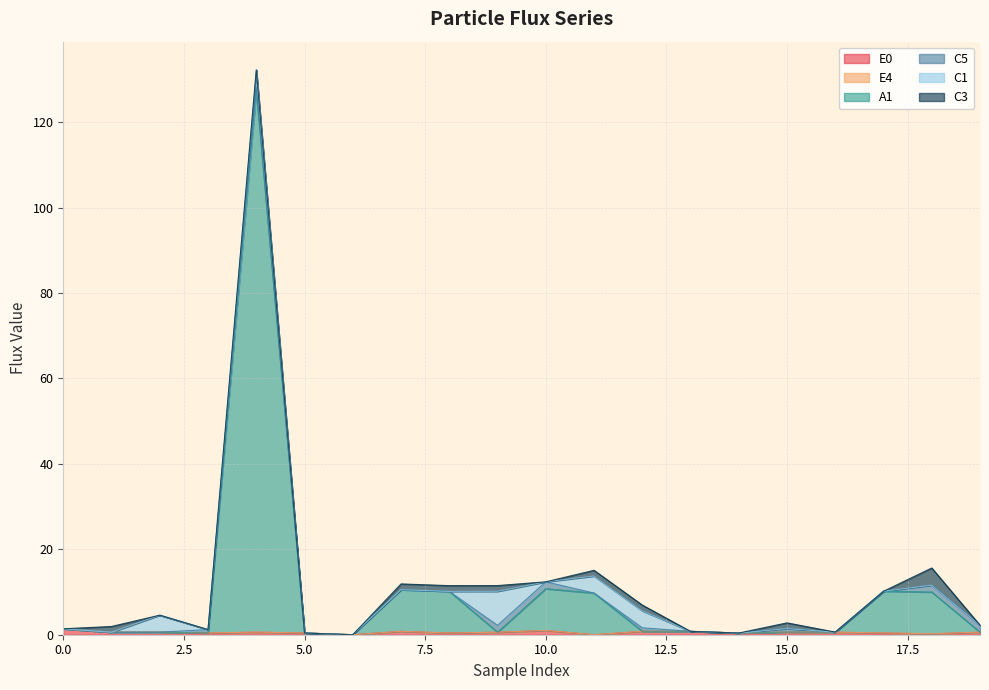

What is the difference between the maximum and minimum values in the E0 series?

1.4